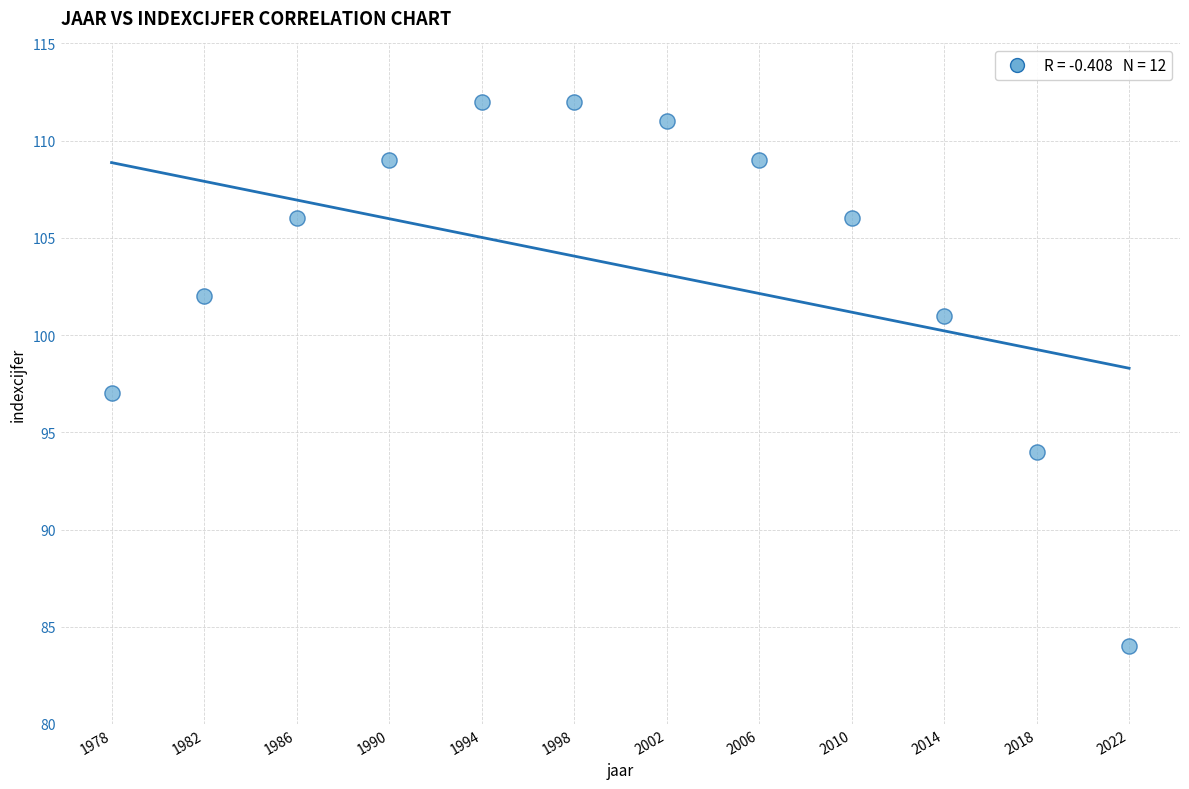

What Y value in the scatter plot is closest to 98?

97